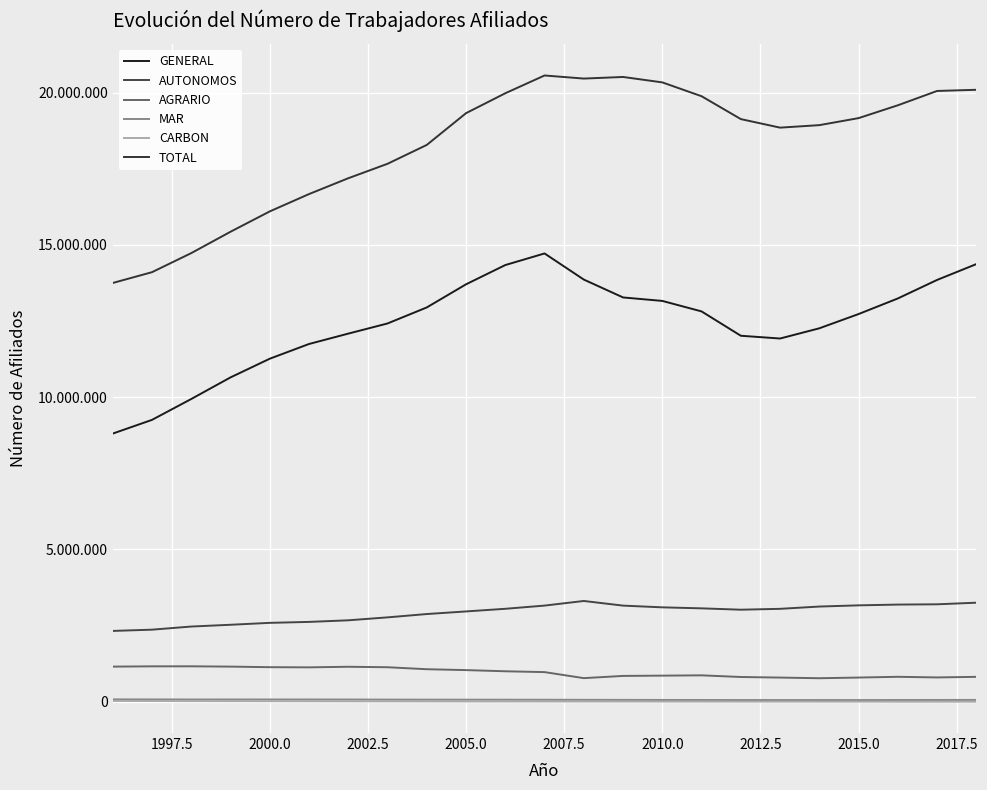

True or false: AGRARIO and GENERAL intersect in this chart.

False